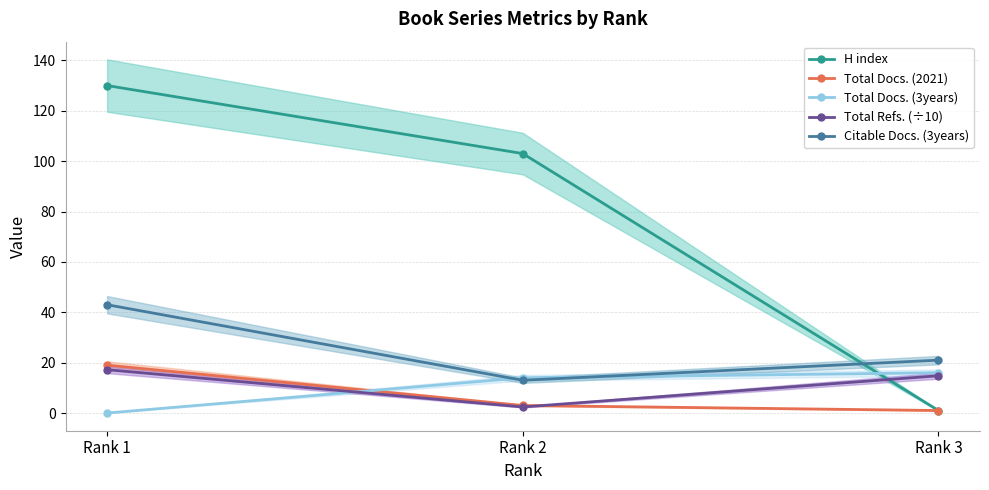

Where is H index nearest to the value 65?

Rank 2